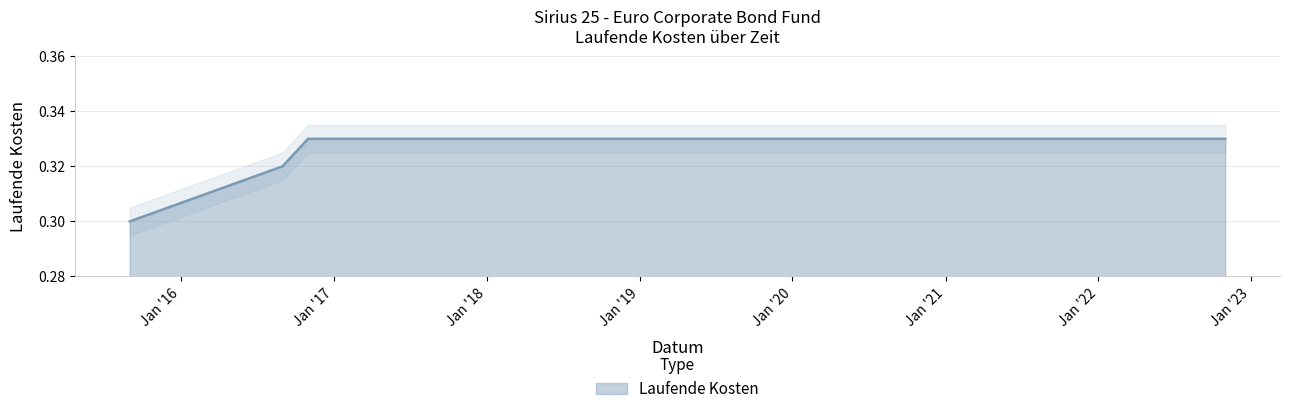

How many series are shown in this chart?

1